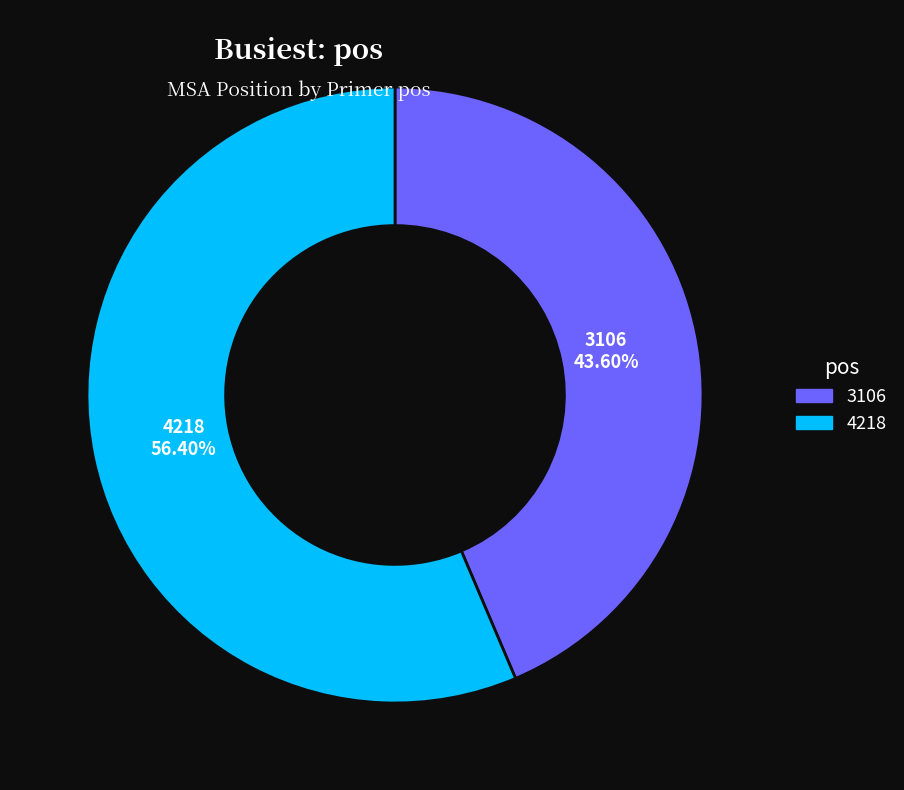

Which category has the smallest portion of the pie?

3106